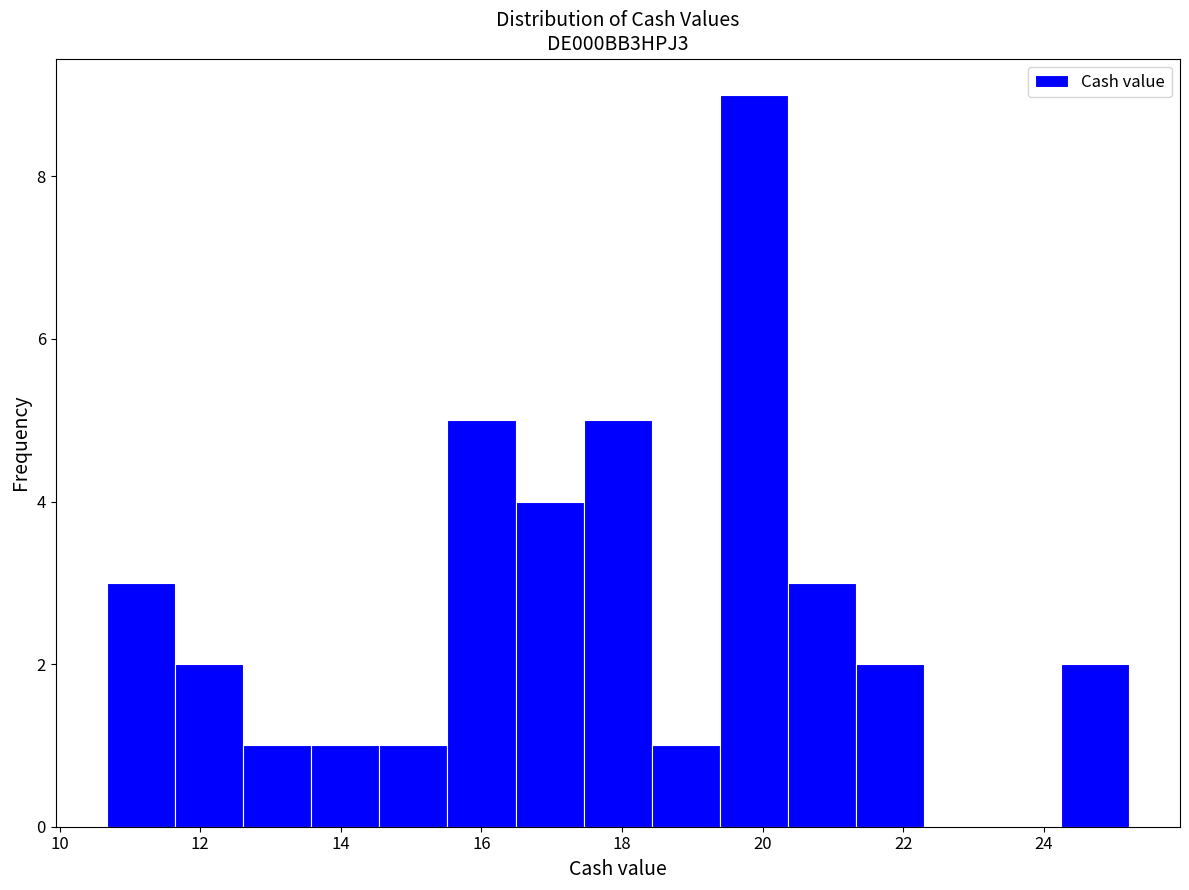

Over which range of the x-axis is the bar tallest?

19.4 to 20.4